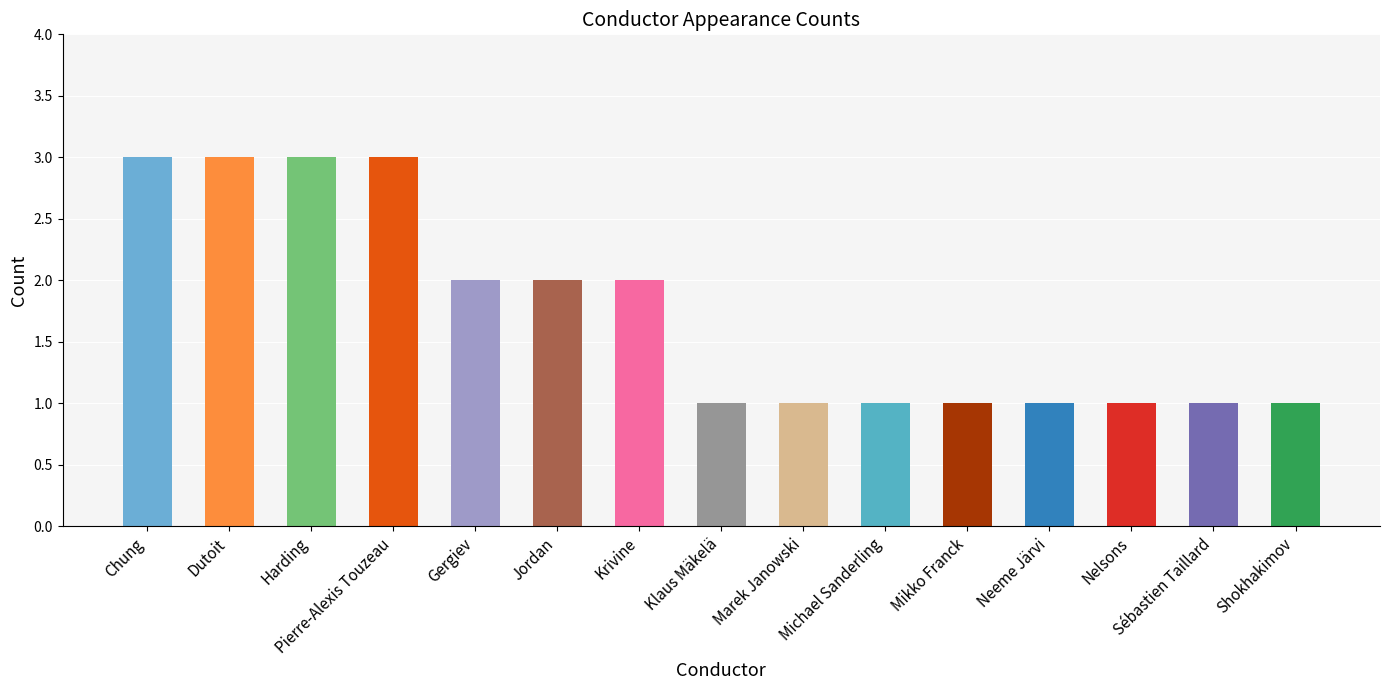

True or false: the data shows 2 at Jordan.

True